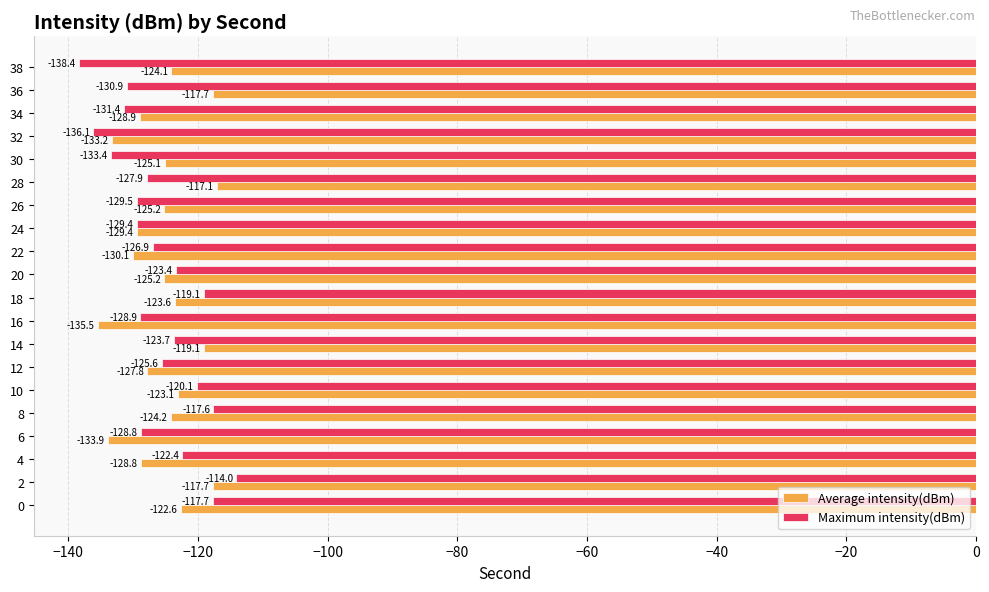

What is the highest value of the Average intensity(dBm) series?

-117.1